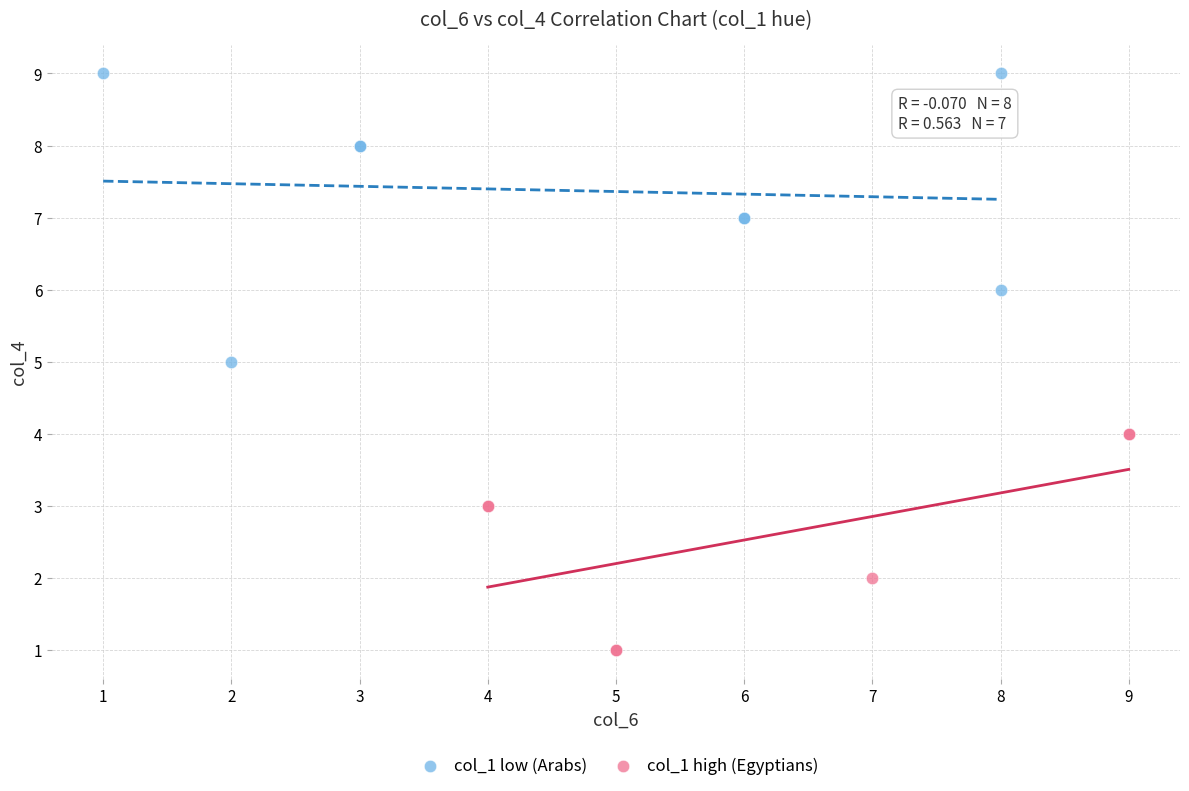

Which series contains the lowest Y value?

col_1 high (Egyptians)